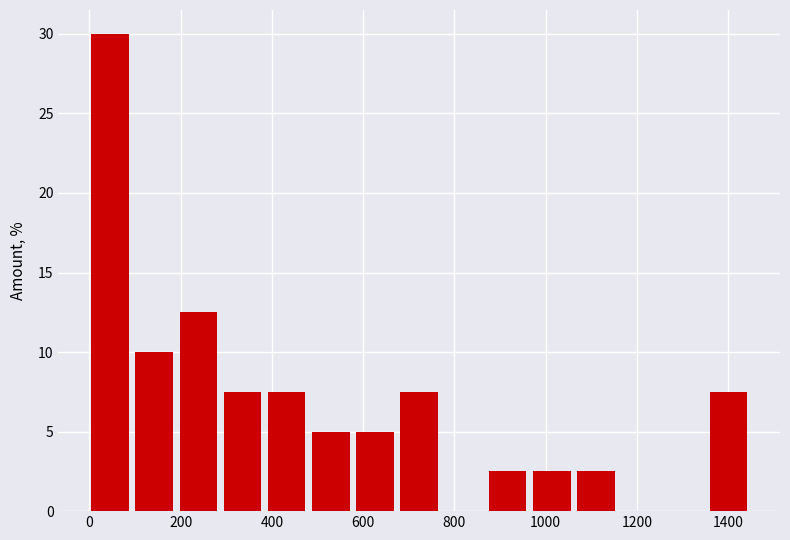

Reading left to right, list every bar in this chart as the range it spans on the x-axis followed by its height. Neither the bar edges nor the heights are printed on the chart, so give them approximately, as read against the axes.

0 to 100: 30.0
100 to 200: 10.0
200 to 300: 12.5
300 to 400: 7.5
400 to 480: 7.5
480 to 580: 5.0
580 to 680: 5.0
680 to 780: 7.5
780 to 880: 0
880 to 980: 2.5
980 to 1060: 2.5
1060 to 1160: 2.5
1160 to 1260: 0
1260 to 1360: 0
1360 to 1460: 7.5